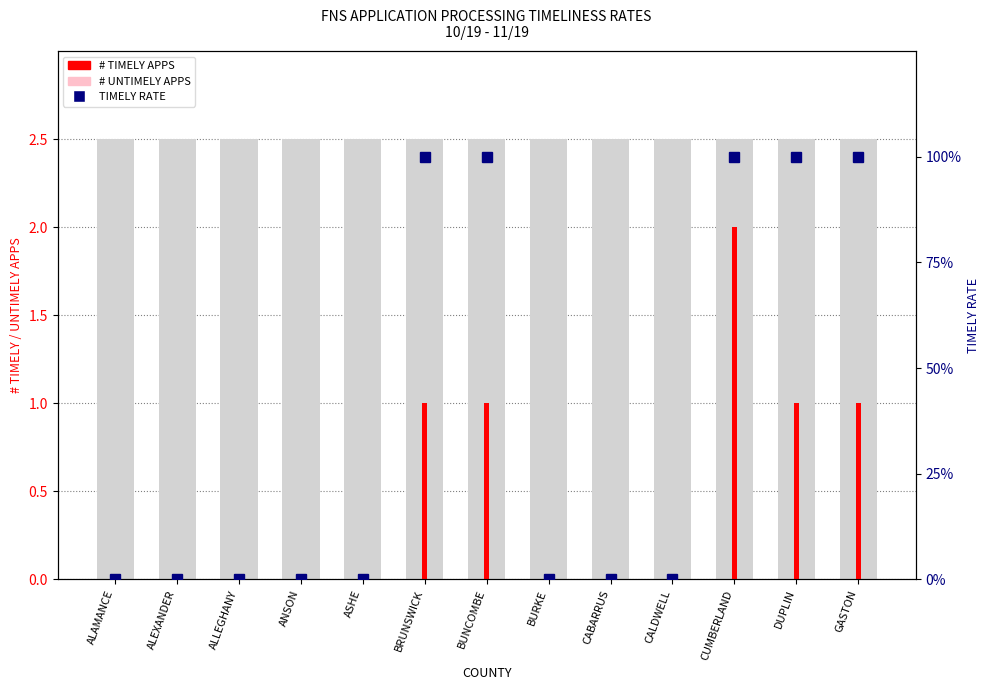

Are the bars horizontal?

No